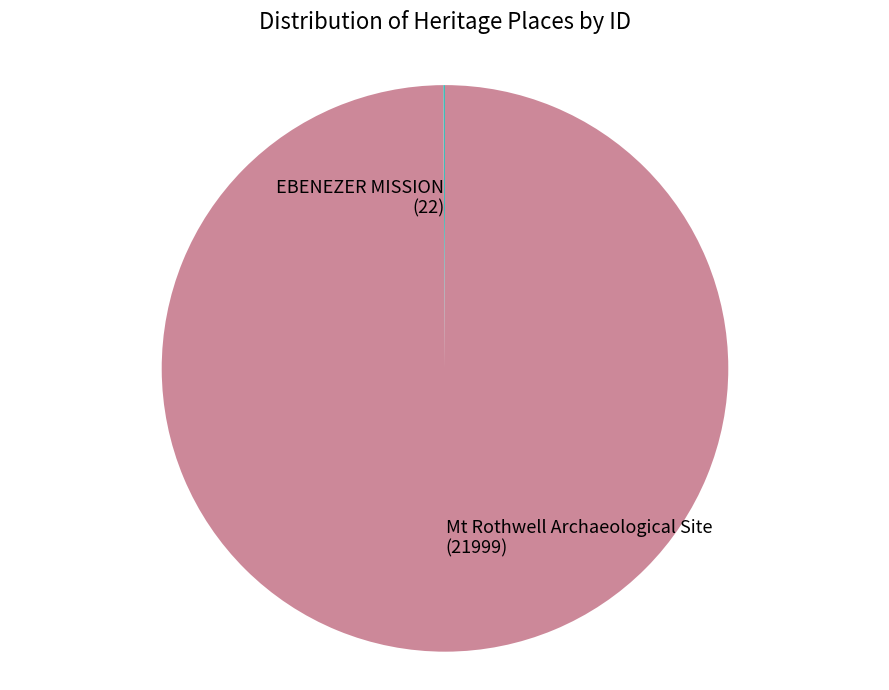

Is it true that Mt Rothwell Archaeological Site (21999) is 100% of the pie?

True